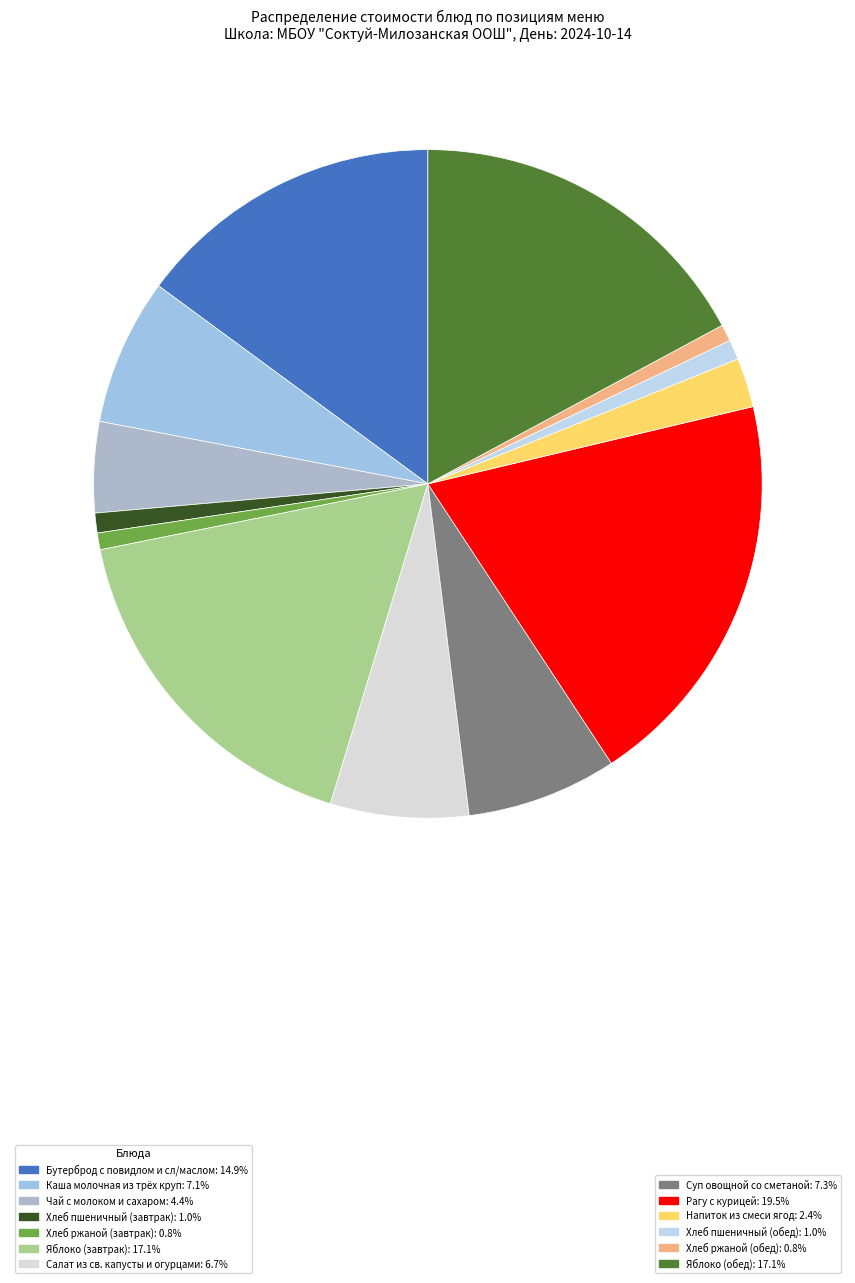

What is the largest slice in the pie chart?

Рагу с курицей